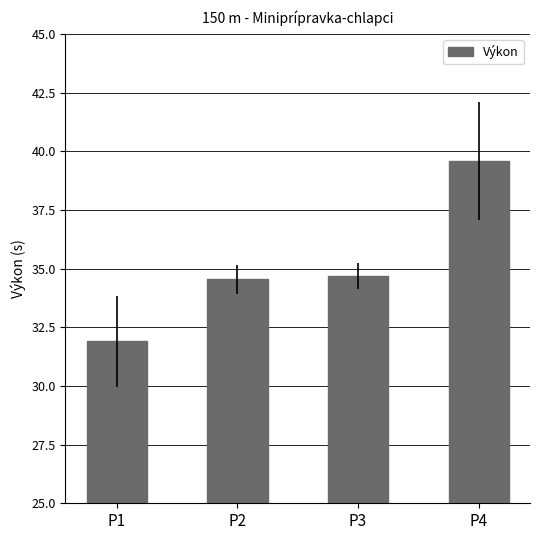

What is the change in value from P2 to P4?

+5.0